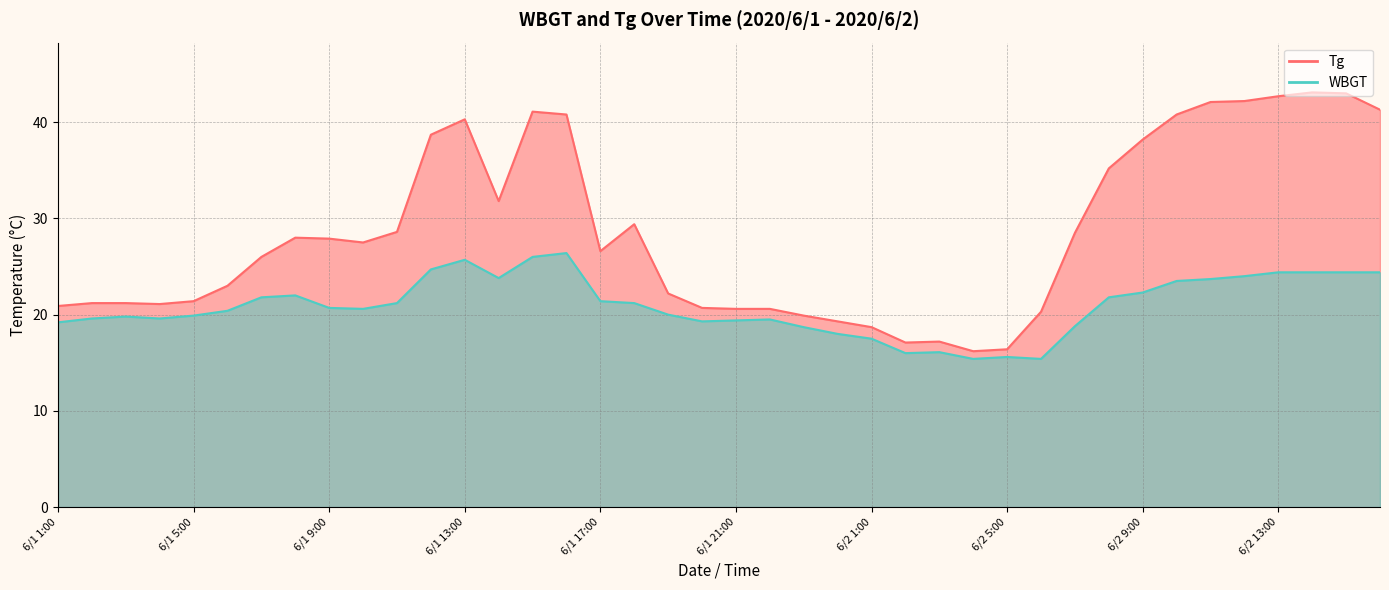

Where is the first local minimum for WBGT?

6/1 4:00